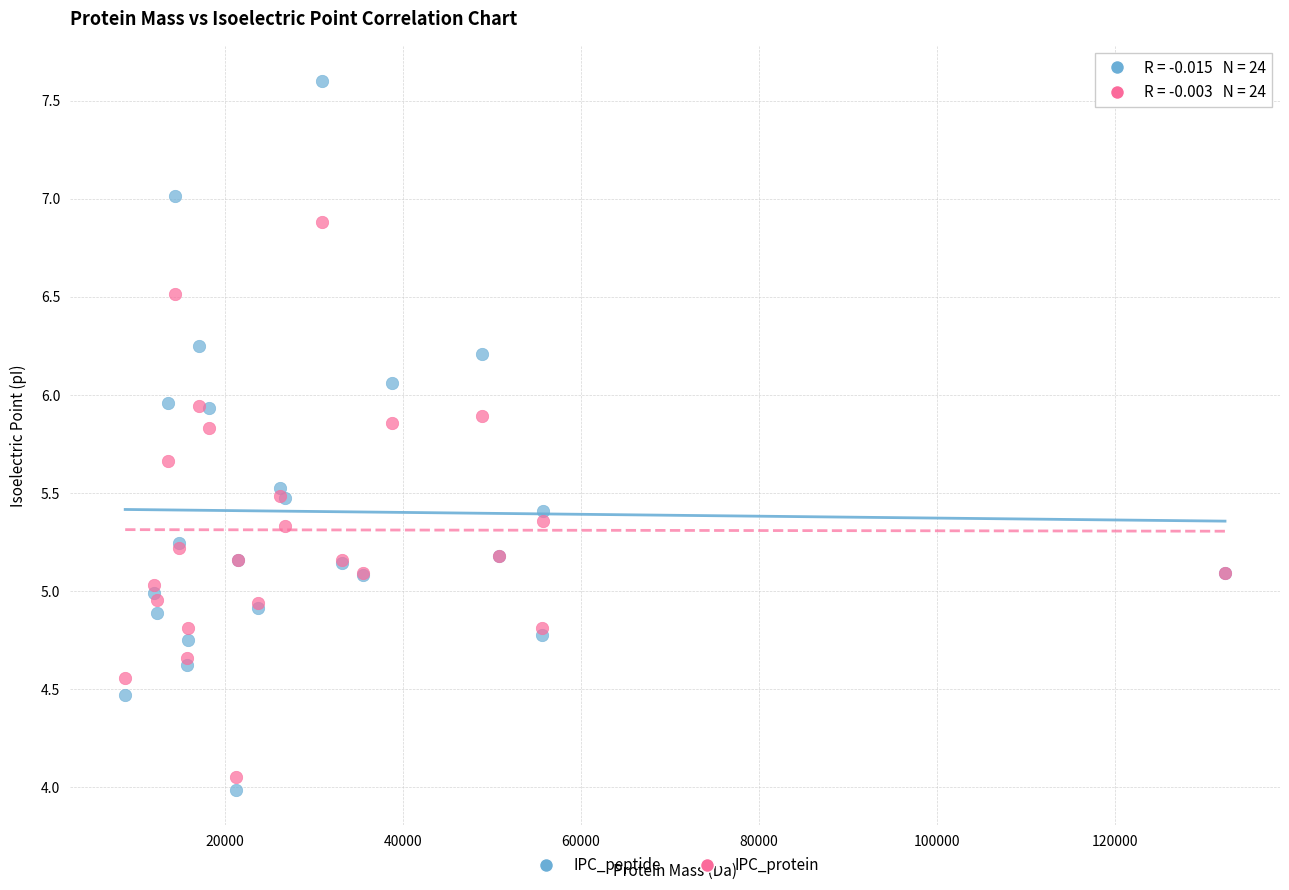

Which series reaches the minimum Y coordinate?

IPC_peptide